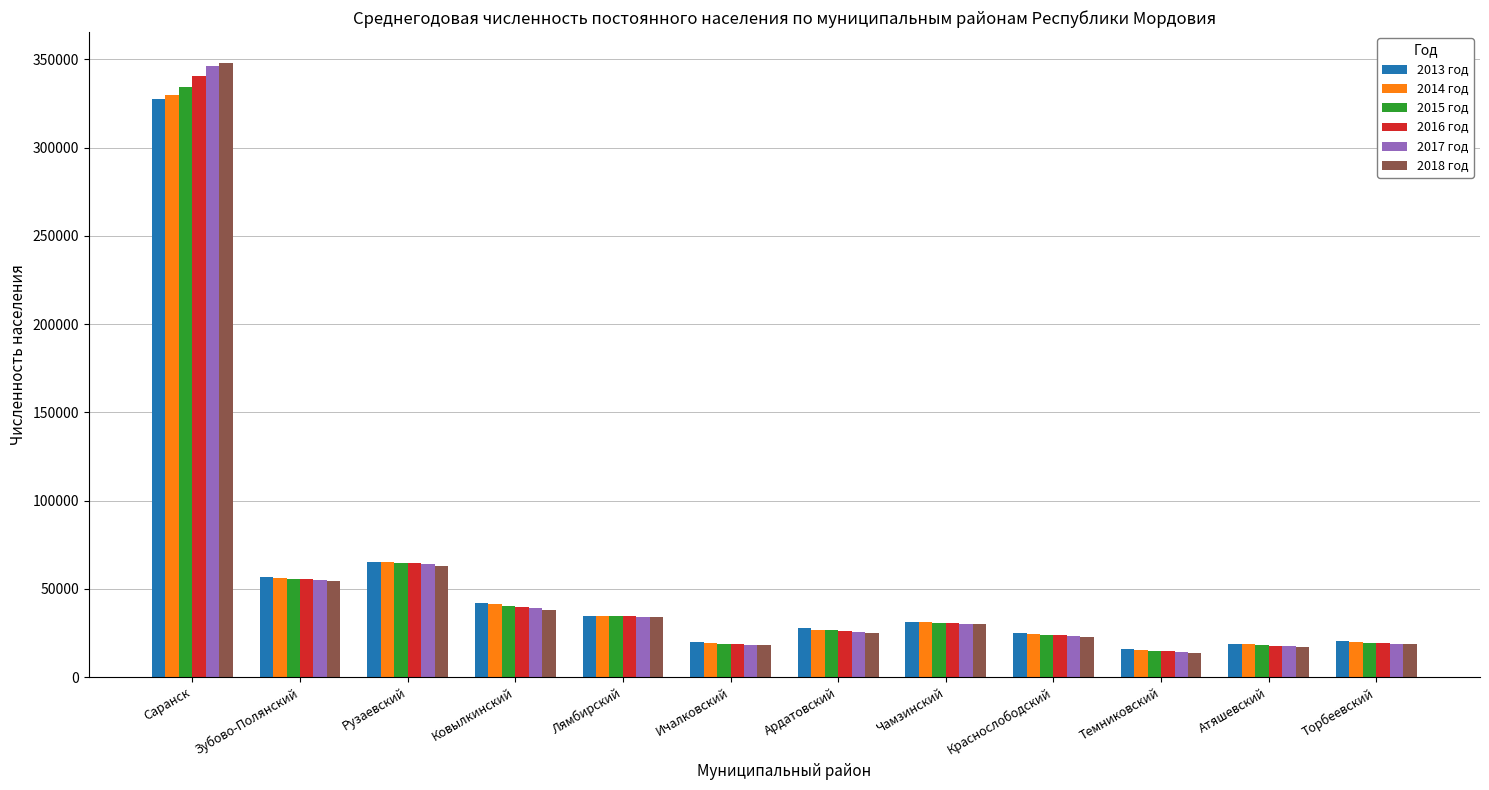

Is the value of 2017 год at Ичалковский greater than the value of 2013 год at Ардатовский?

No